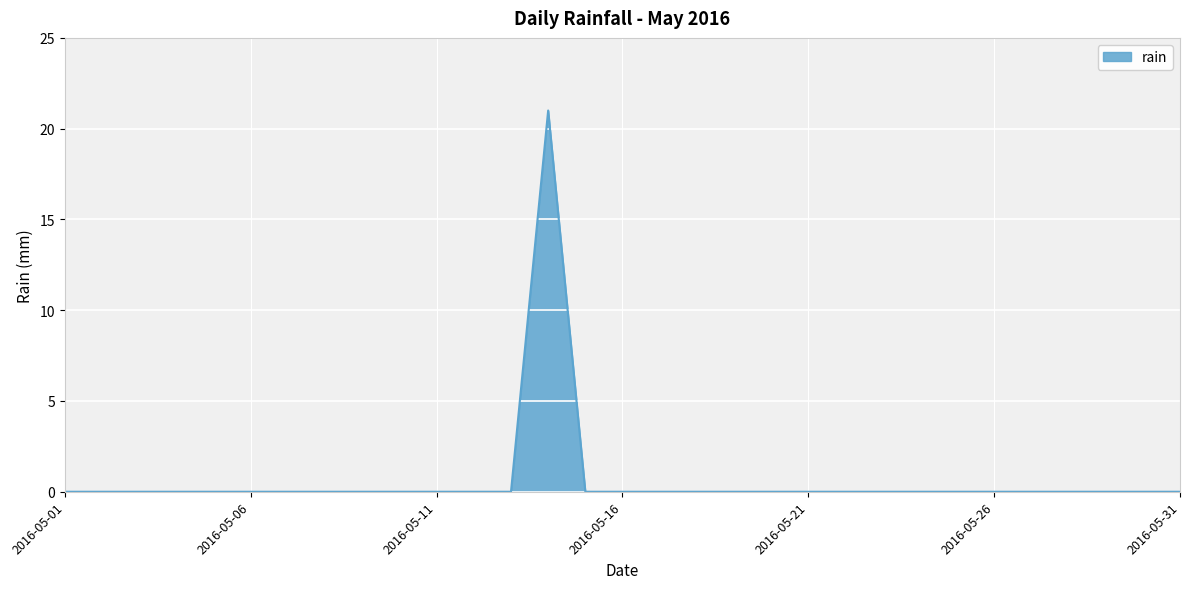

What is the difference between the maximum and minimum values?

21